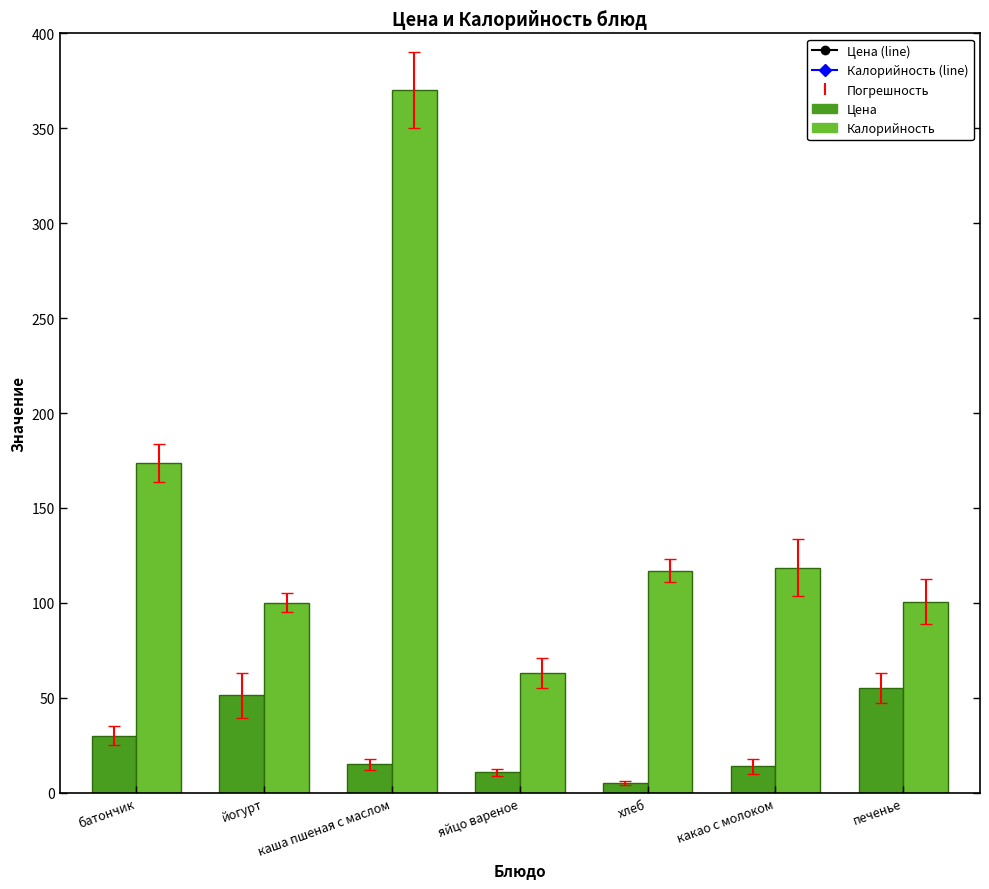

What is the label of the 1st bar from the left?

батончик